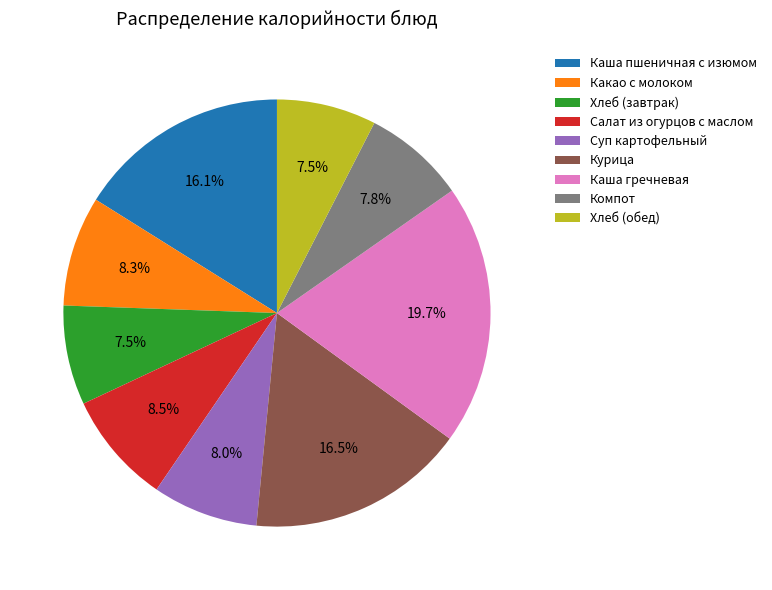

What percentage do Салат из огурцов с маслом and Каша гречневая together represent?

28.2%